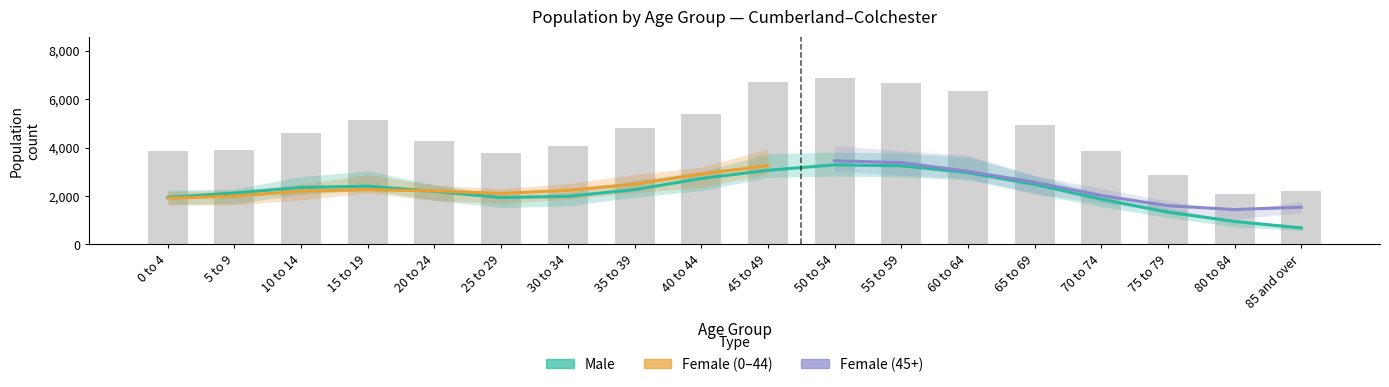

What position from the right is 30 to 34?

12